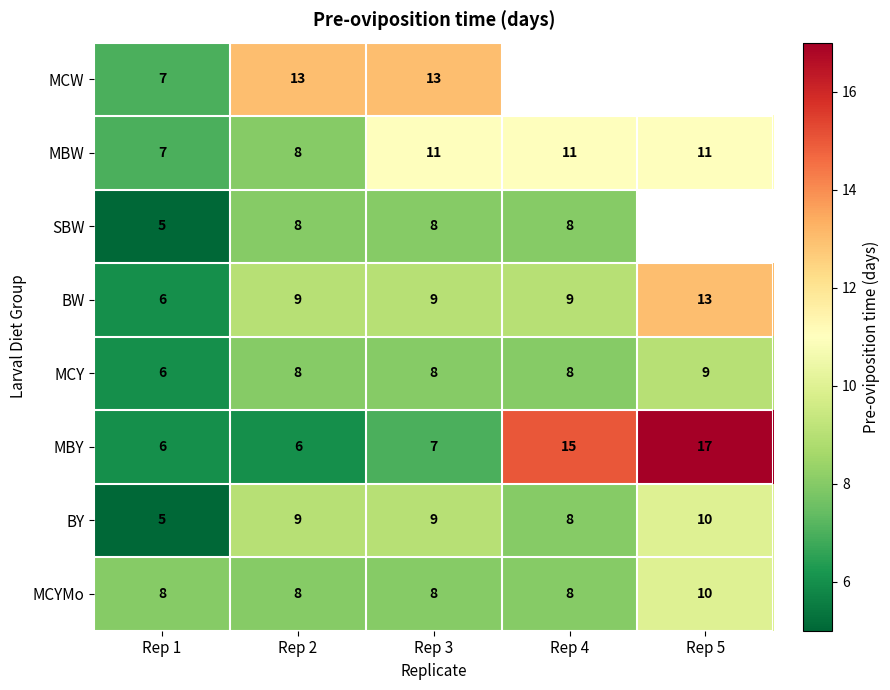

The value of BW at Rep 2 is 4. True or false?

False